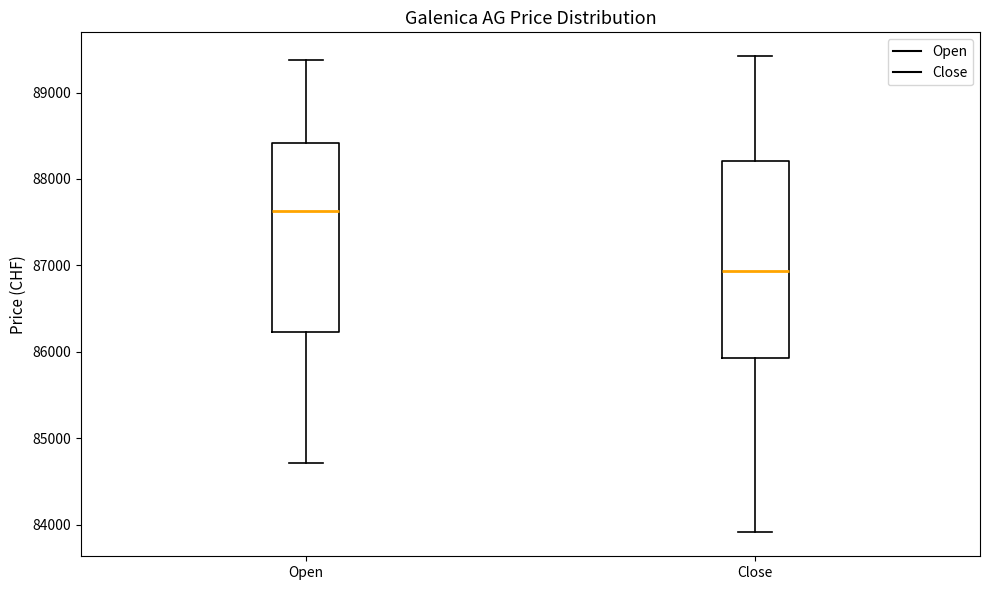

Which box has the lowest median line?

Close